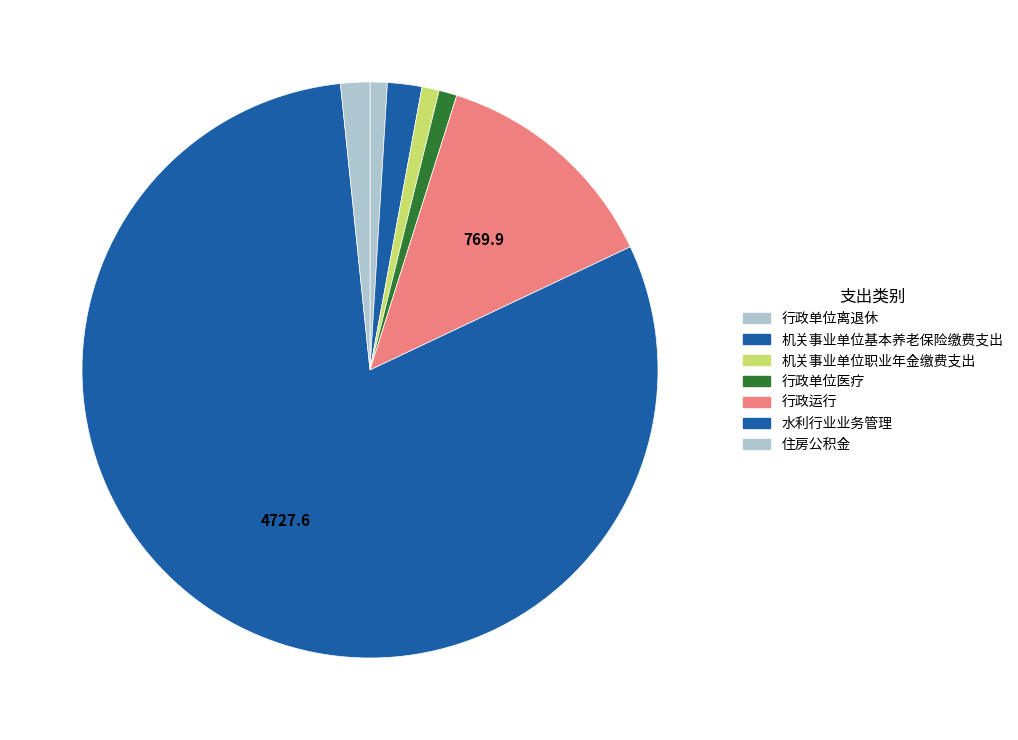

Is the sum of 水利行业业务管理 and 行政单位离退休 greater than half?

Yes